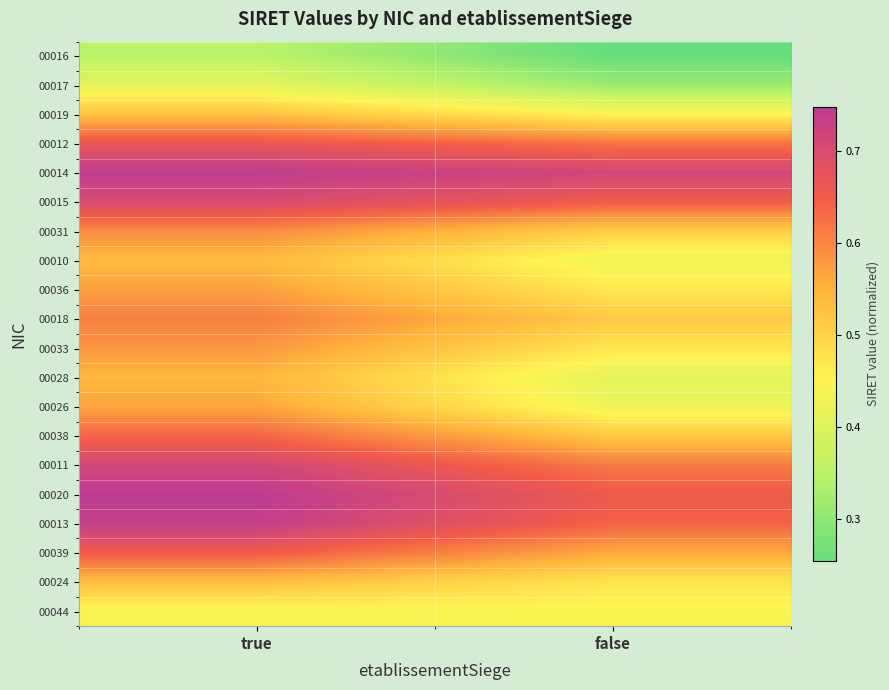

Reading right to left, transcribe all the data shown in this chart.

00016: false=0.3	true=0.4
00017: false=0.3	true=0.4
00019: false=0.5	true=0.5
00012: false=0.6	true=0.7
00014: false=0.7	true=0.7
00015: false=0.7	true=0.7
00031: false=0.5	true=0.6
00010: false=0.4	true=0.5
00036: false=0.5	true=0.6
00018: false=0.5	true=0.6
00033: false=0.5	true=0.6
00028: false=0.4	true=0.5
00026: false=0.4	true=0.6
00038: false=0.5	true=0.6
00011: false=0.6	true=0.7
00020: false=0.7	true=0.7
00013: false=0.6	true=0.7
00039: false=0.6	true=0.7
00024: false=0.5	true=0.5
00044: false=0.4	true=0.4